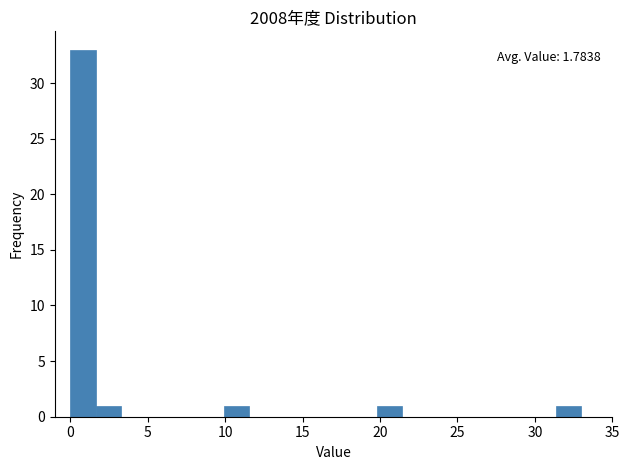

Read against the x-axis, roughly where is the centre of the tallest bar?

1.0